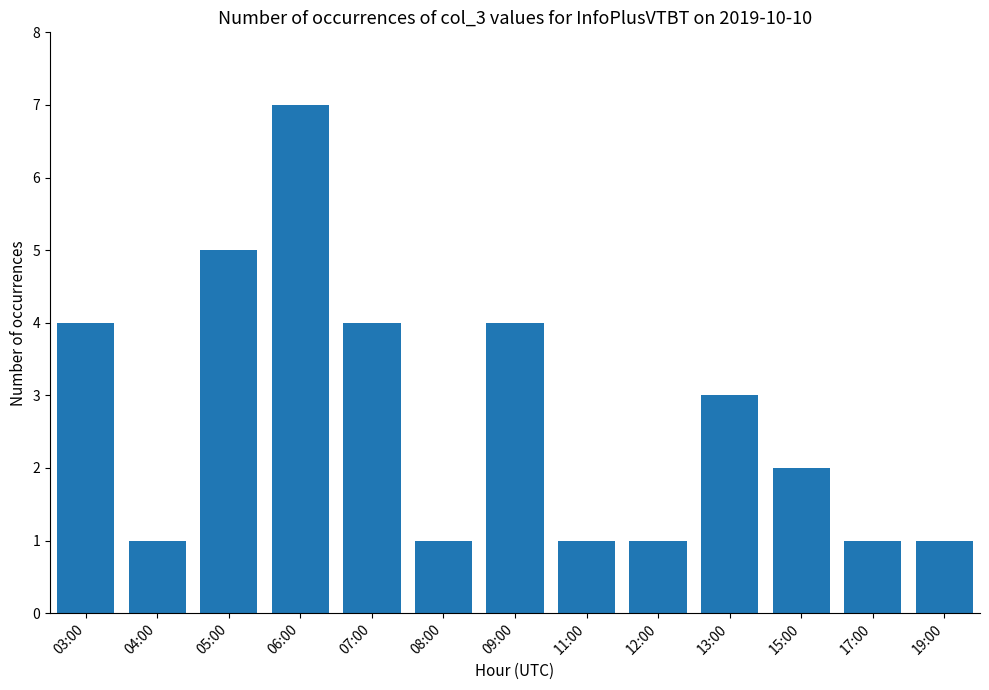

Are the bars horizontal?

No